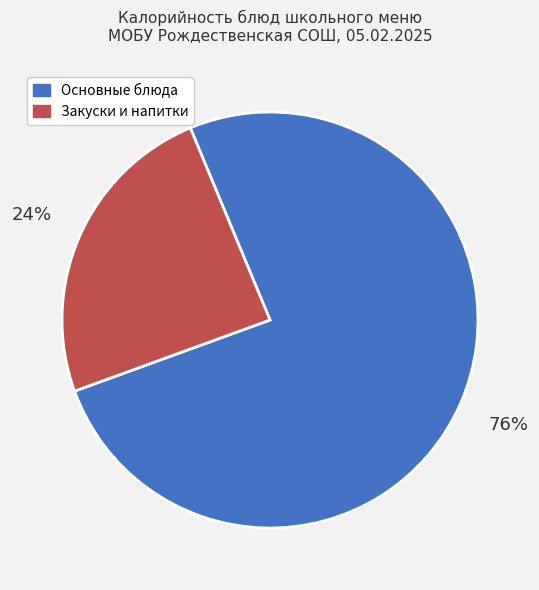

How many slices are in this pie chart?

2